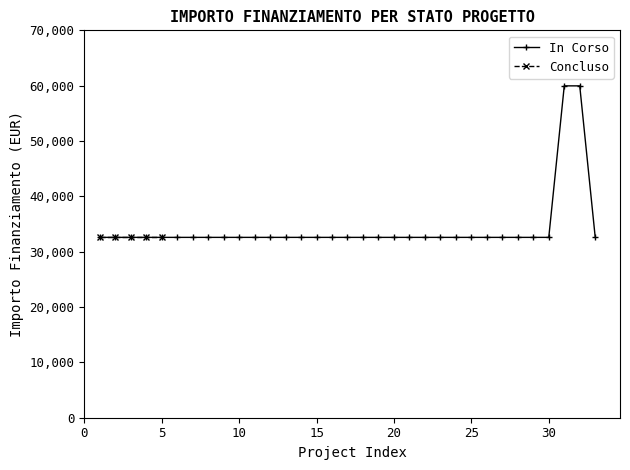

What is the highest value of the In Corso series?

59966